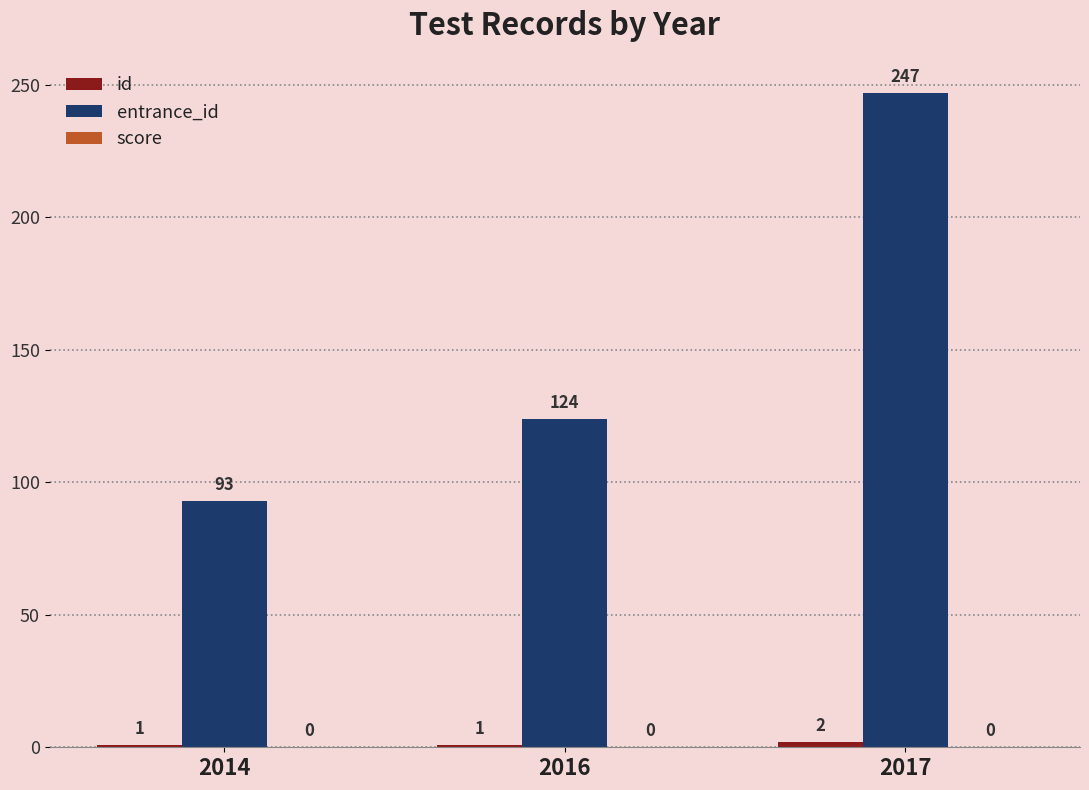

How many bars are there in each group?

2